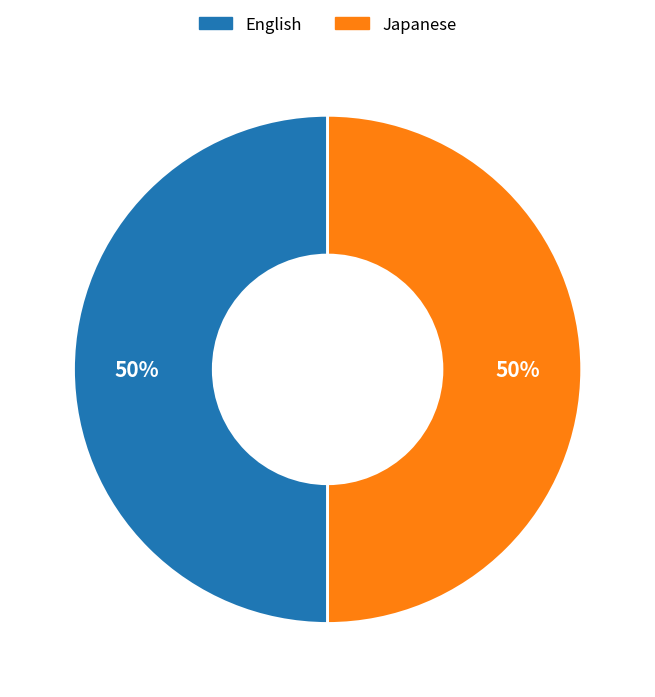

True or false: Japanese accounts for 59% of the total.

False